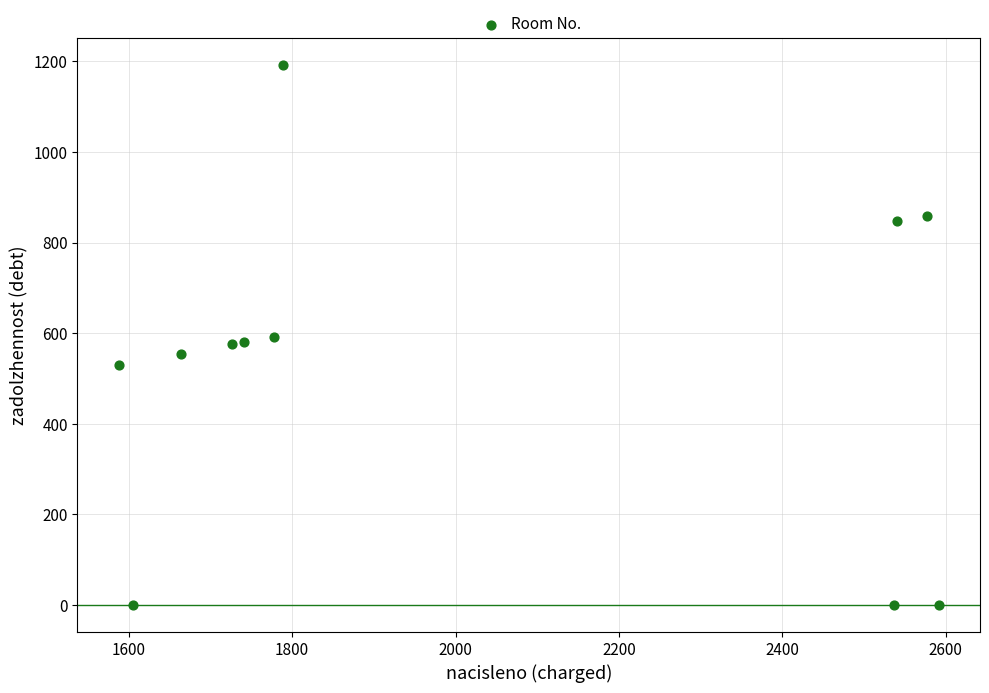

What is the range of X values (max minus min)?

1004.5